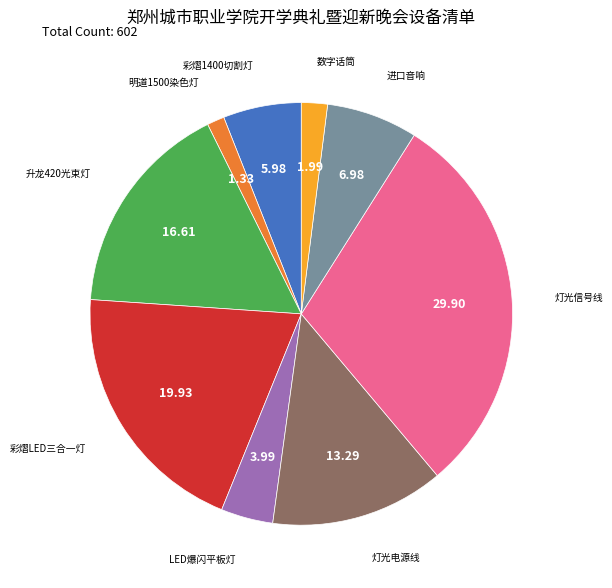

Is there a majority slice in this chart?

No